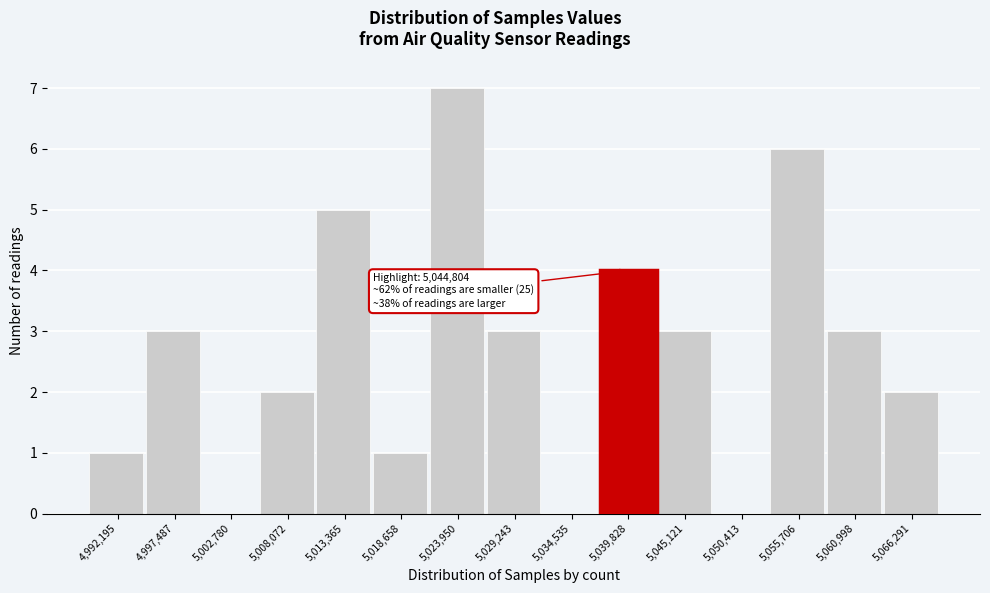

Reading right to left, what are all the values shown in this chart?

5,066,291=2	5,060,998=3	5,055,706=6	5,050,413=0	5,045,121=3	5,039,828=4	5,034,535=0	5,029,243=3	5,023,950=7	5,018,658=1	5,013,365=5	5,008,072=2	5,002,780=0	4,997,487=3	4,992,195=1